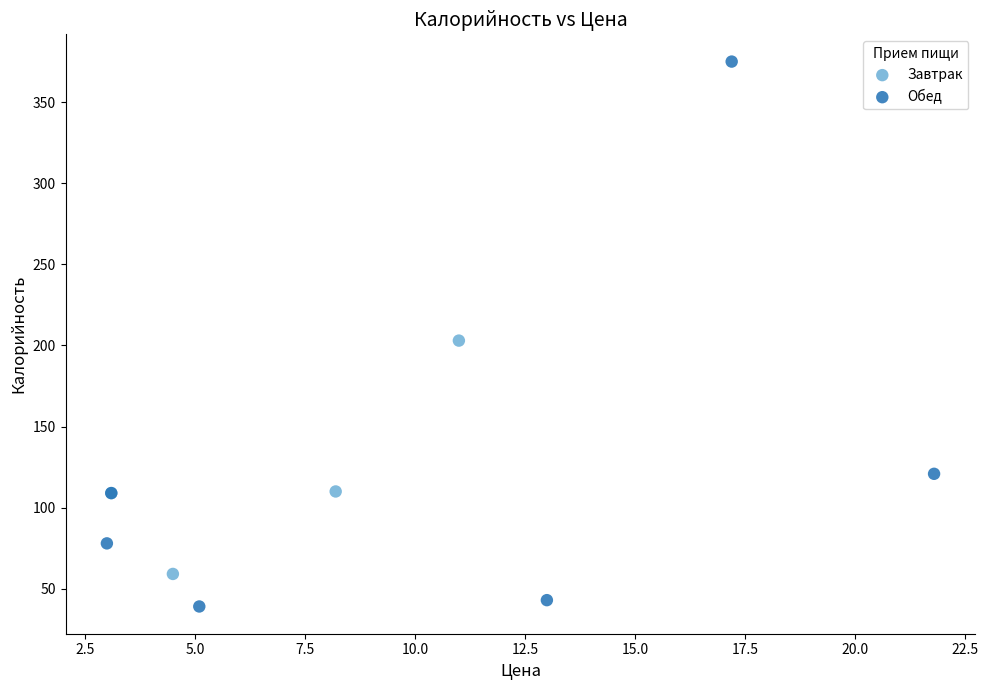

Which series contains the highest Y value?

Обед